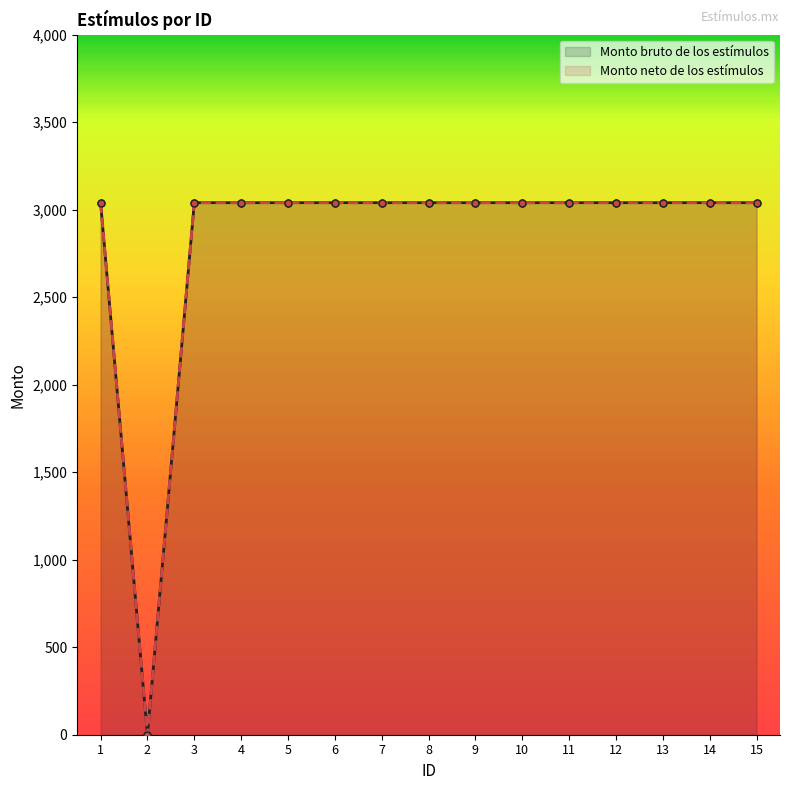

True or false: Monto neto de los estímulos has a value of 3040 at 10.

True